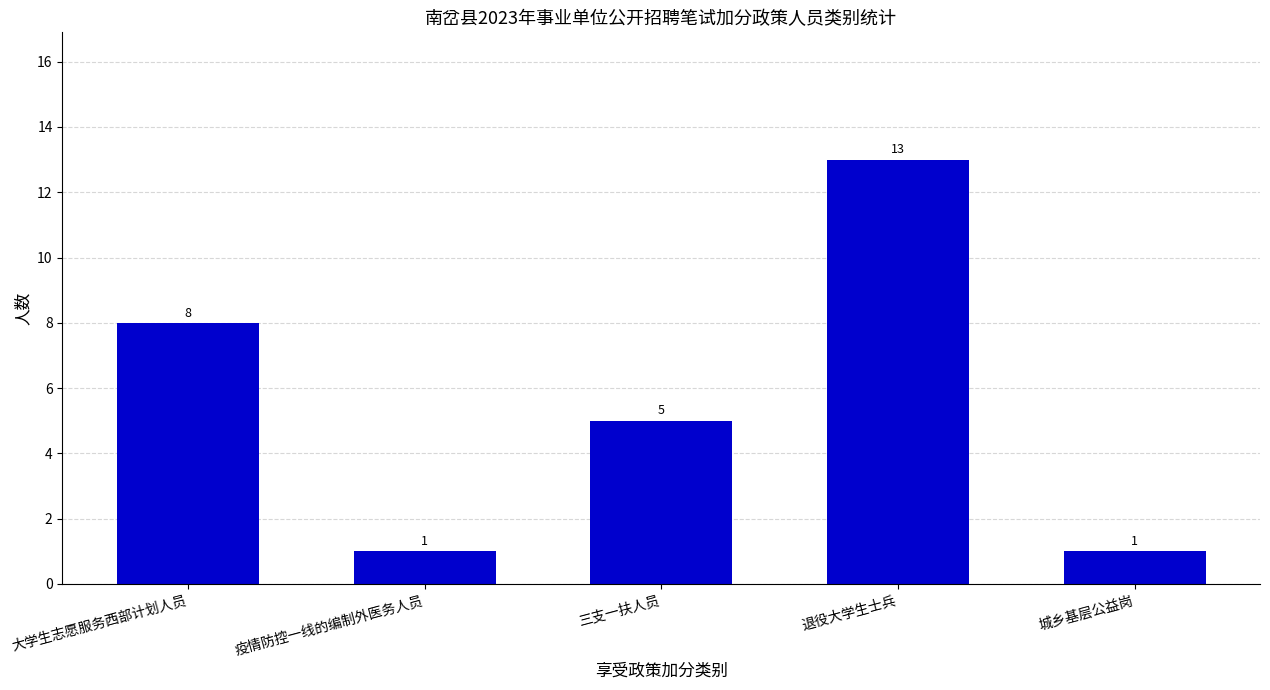

The chart shows a value of 5 at 三支一扶人员. True or false?

True